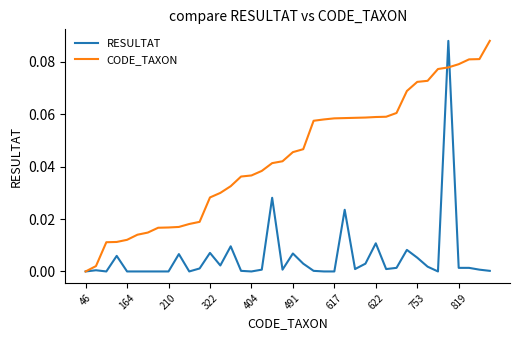

Which series has the largest total across all categories?

CODE_TAXON